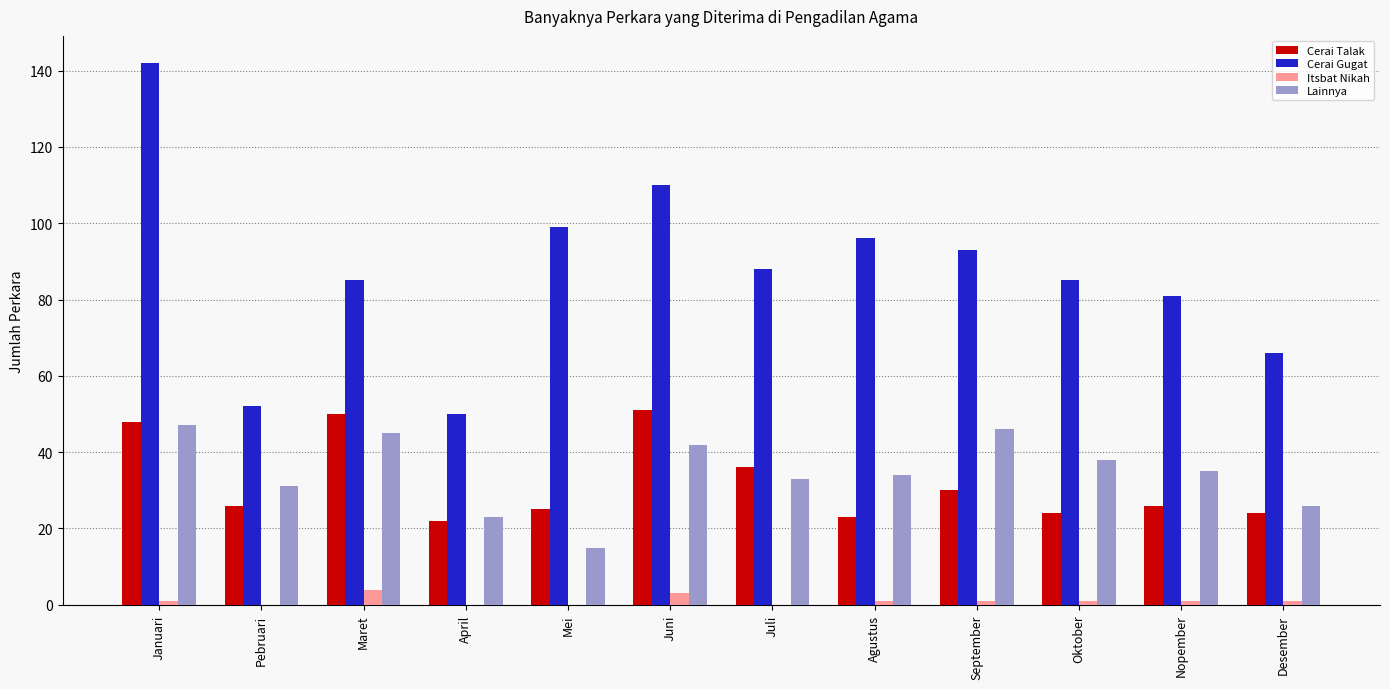

Is it true that Cerai Talak equals 50 at Maret?

True